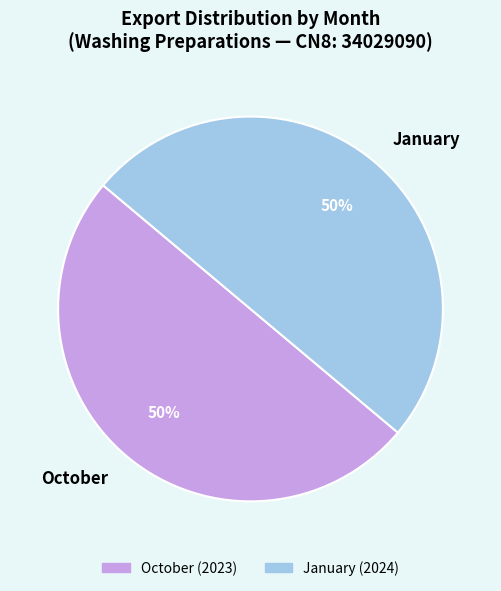

True or false: October accounts for 50% of the total.

True